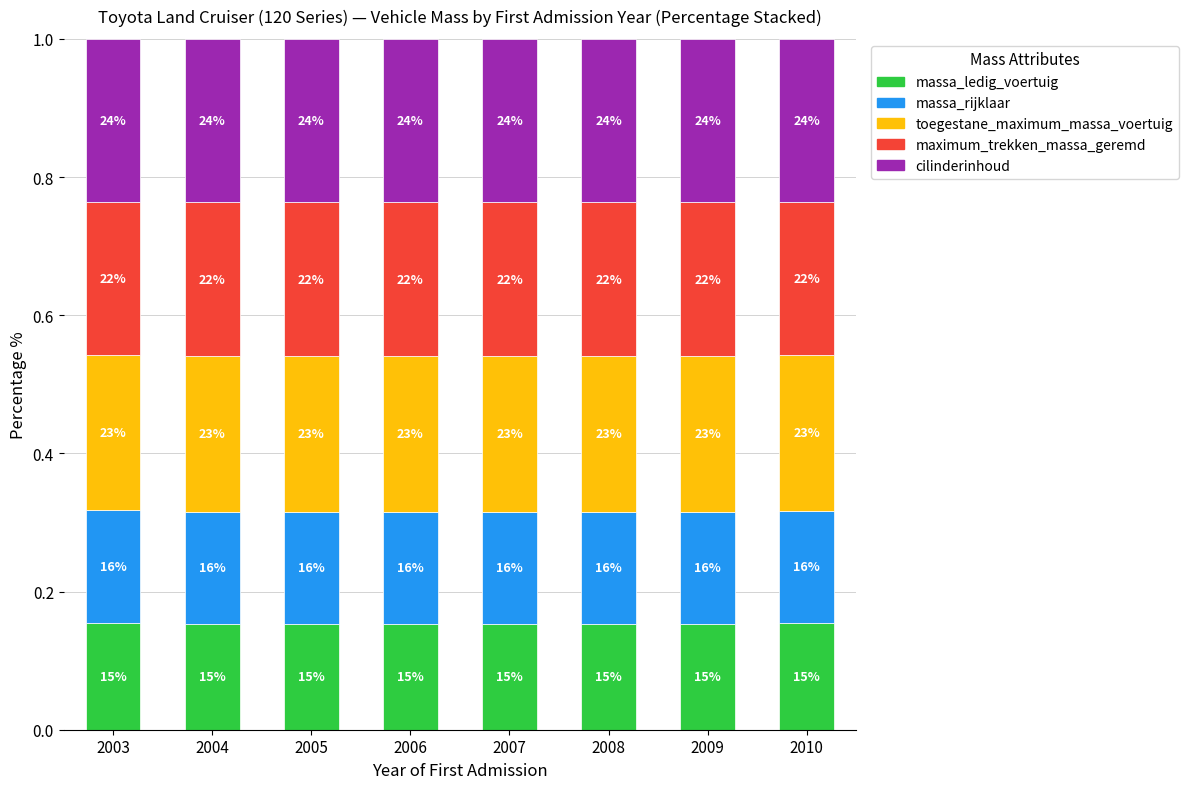

Rank the series by their maximum value, from highest to lowest.

cilinderinhoud, toegestane_maximum_massa_voertuig, maximum_trekken_massa_geremd, massa_rijklaar, massa_ledig_voertuig